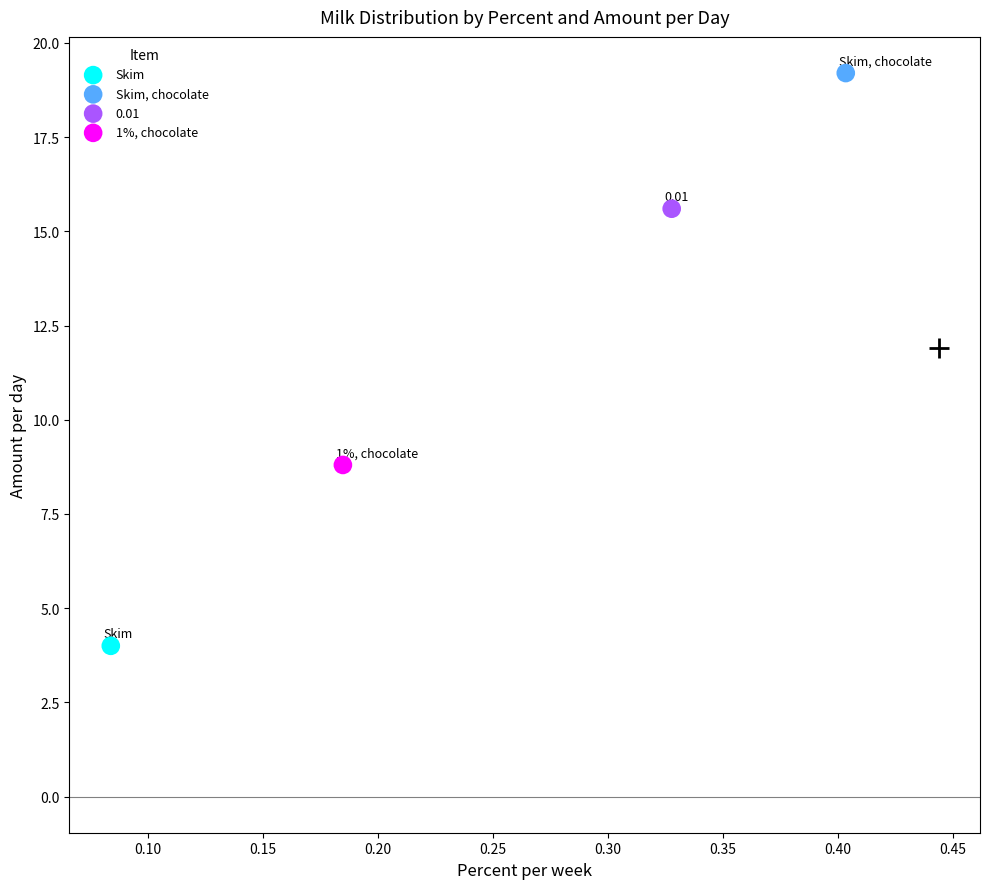

What are all the series names shown in the legend?

Skim, Skim, chocolate, 0.01, 1%, chocolate